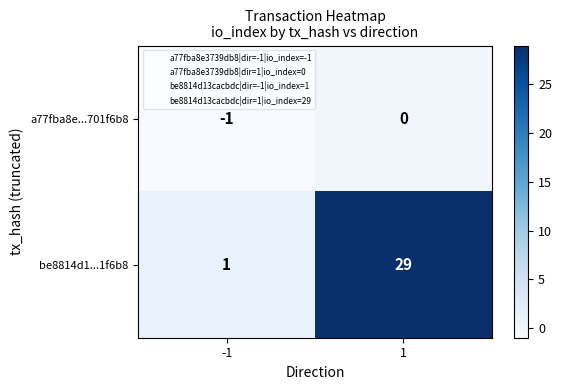

How many distinct data groups are displayed?

2